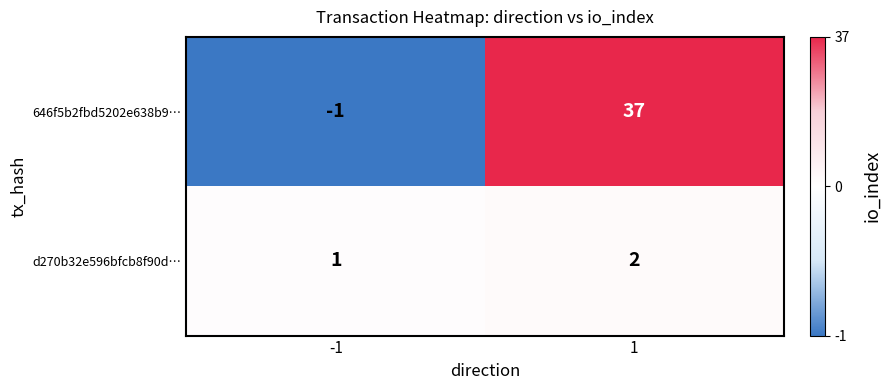

Which series changed the most between -1 and 1?

646f5b2fbd5202e638b9…